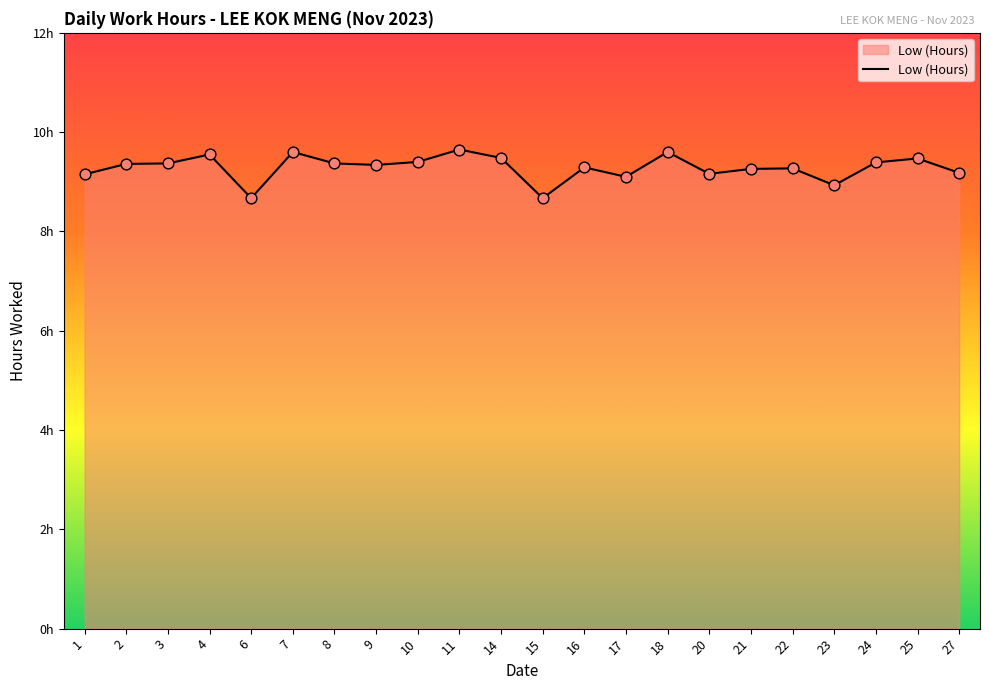

What is the change in value from 8 to 27?

-0.2